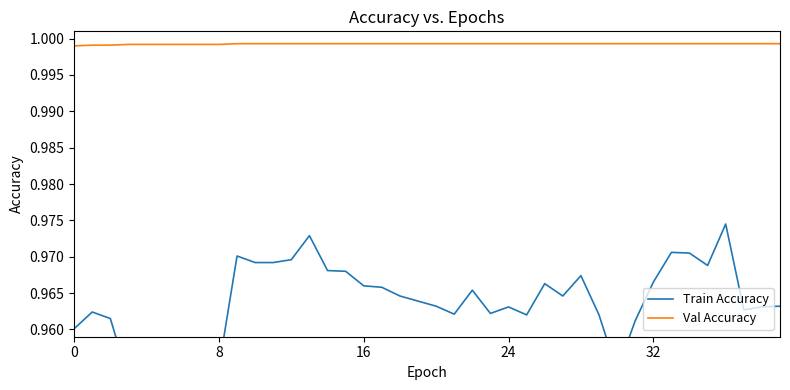

True or false: Train Accuracy and Val Accuracy cross at least once.

False